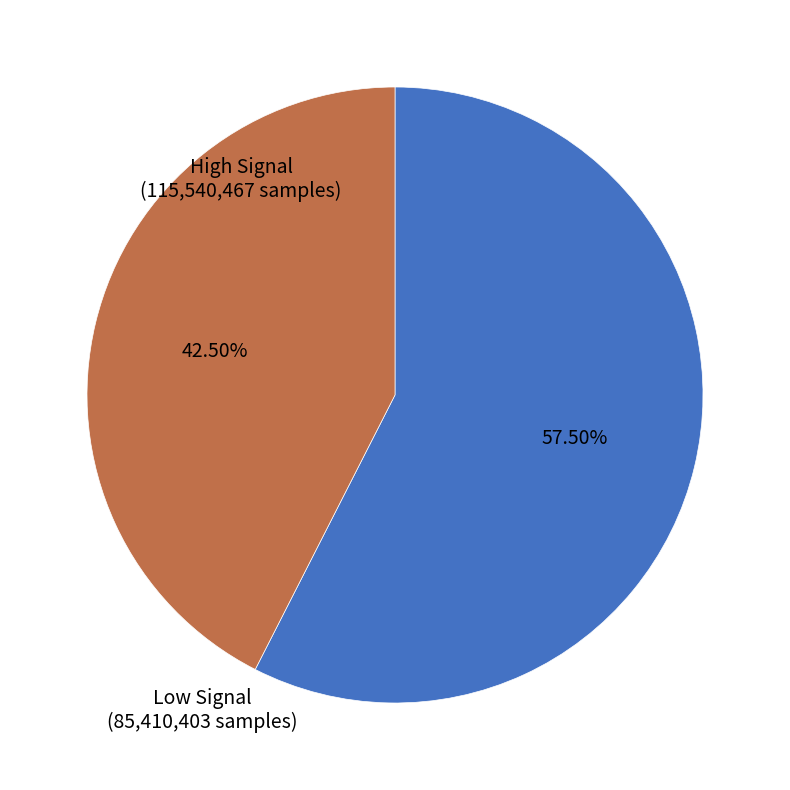

Which slice is the largest?

High Signal